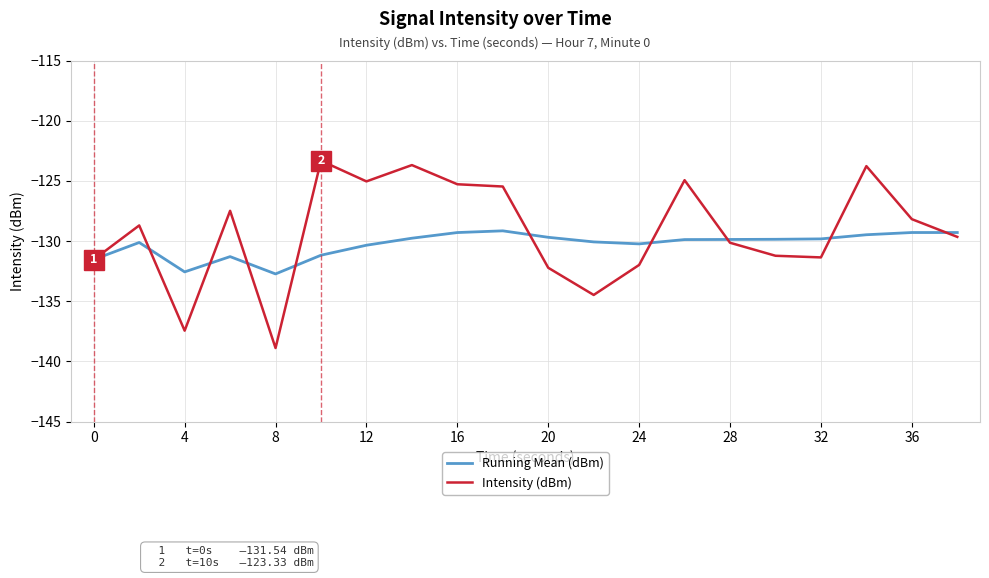

What is the difference between the second highest and minimum values in the Intensity (dBm) series?

15.2